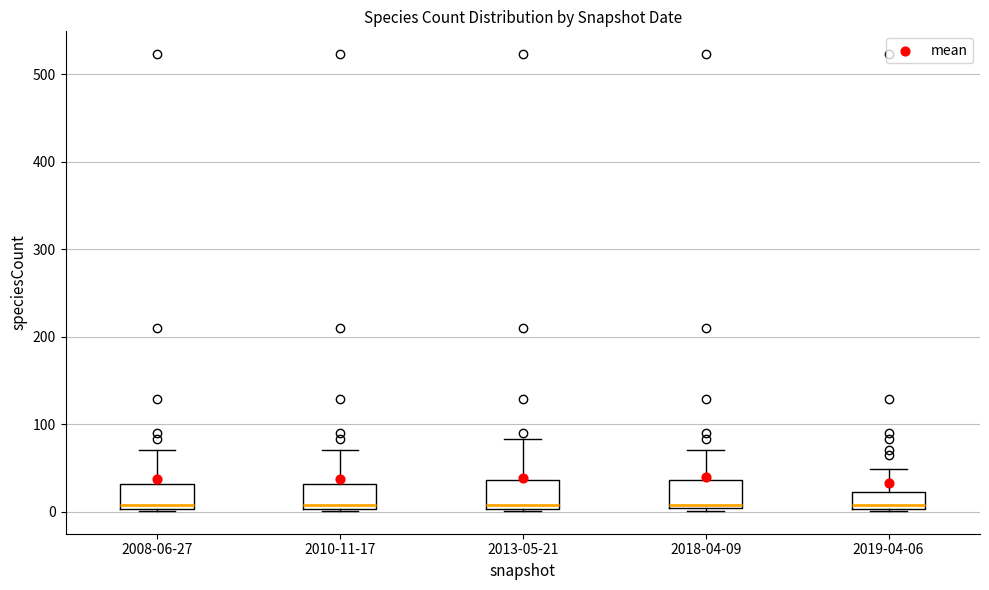

Reading left to right, read every box against the y-axis: the position of its median line, the range the box covers, and the ends of its whiskers. The values are not printed on the chart, so give them approximately, as read against the axis.

2008-06-27: median 10, box 0 to 30, whiskers 0 to 70
2010-11-17: median 10, box 0 to 30, whiskers 0 to 70
2013-05-21: median 10, box 0 to 40, whiskers 0 to 80
2018-04-09: median 10, box 0 to 40, whiskers 0 (just below the box's lower edge) to 70
2019-04-06: median 10, box 0 to 20, whiskers 0 to 50